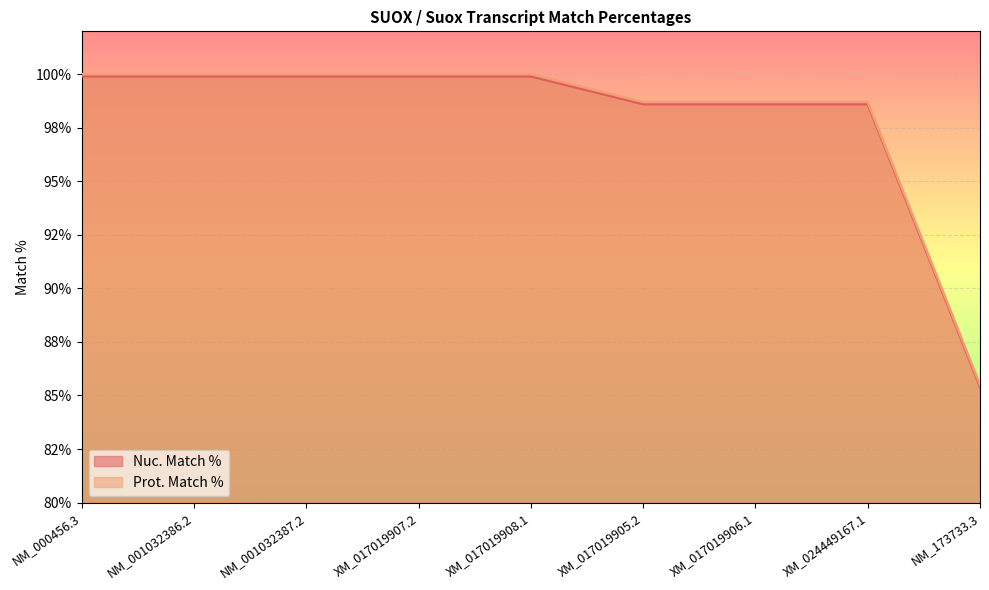

How many values in the Nuc. Match % series are below 99?

4